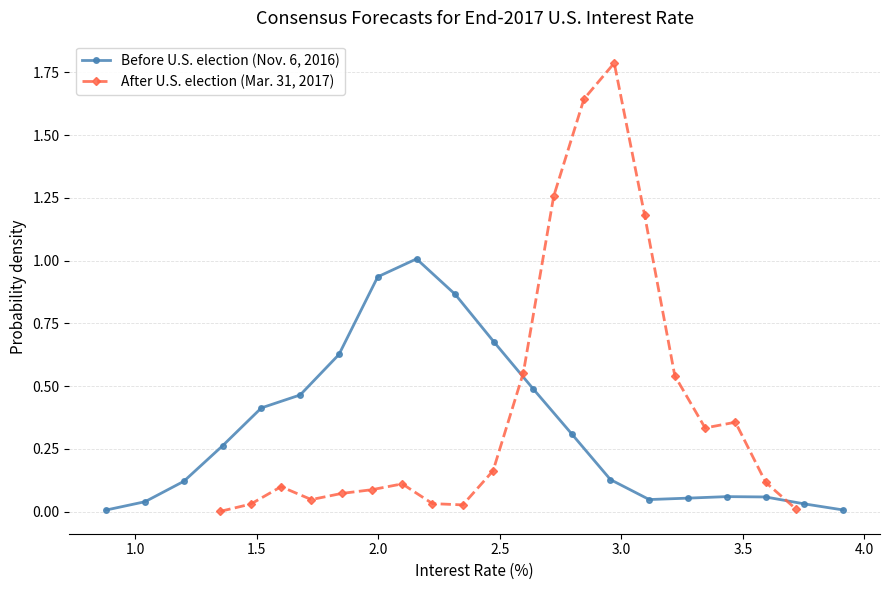

How many lines are shown in the chart?

2